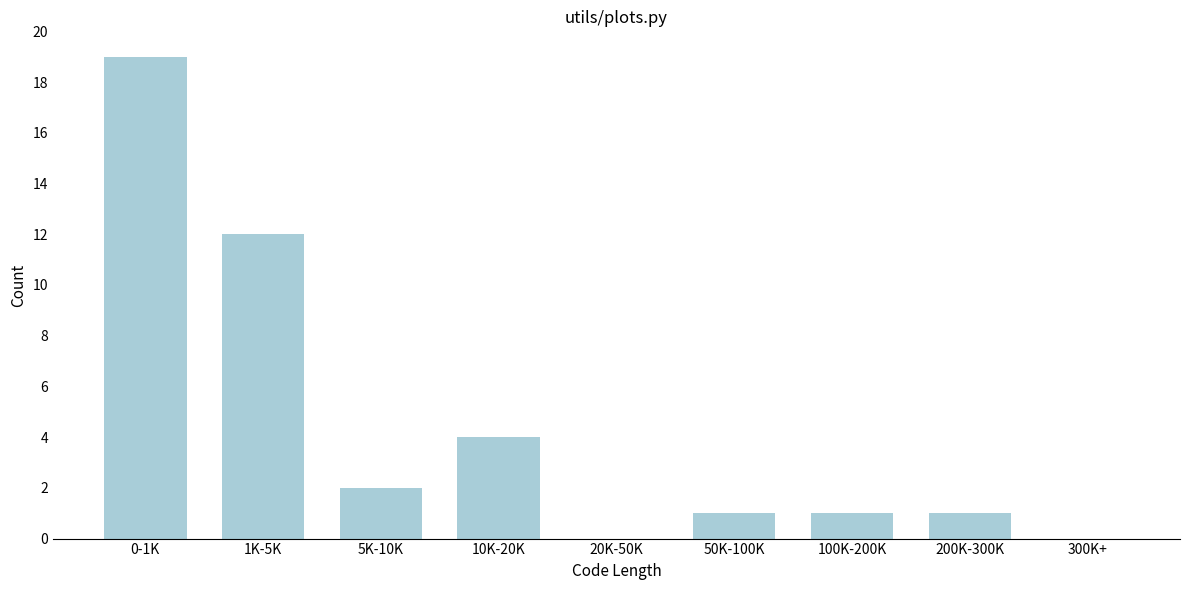

Reading left to right, what are all the values shown in this chart?

0-1K=19	1K-5K=12	5K-10K=2	10K-20K=4	20K-50K=0	50K-100K=1	100K-200K=1	200K-300K=1	300K+=0